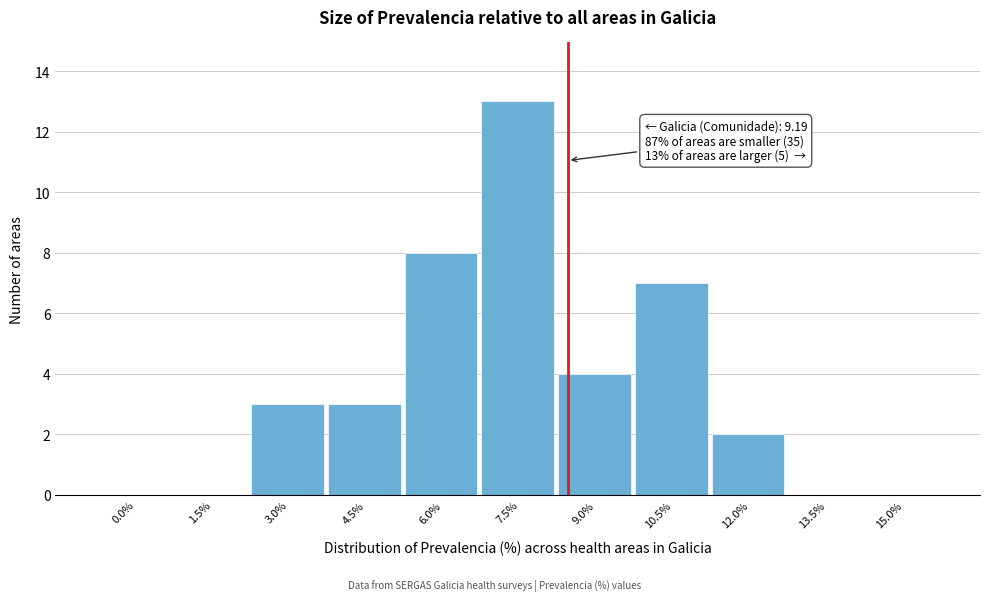

Reading left to right, what are all the values shown in this chart?

0.0%=0	1.5%=0	3.0%=3	4.5%=3	6.0%=8	7.5%=13	9.0%=4	10.5%=7	12.0%=2	13.5%=0	15.0%=0